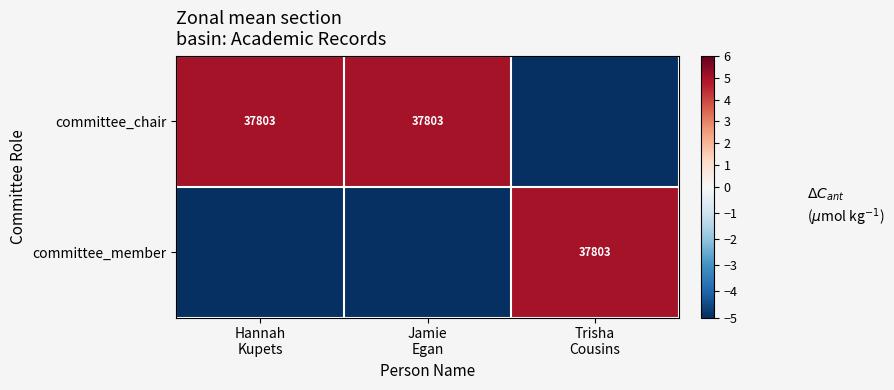

Count the committee_member values in the range -5 to 5.

3